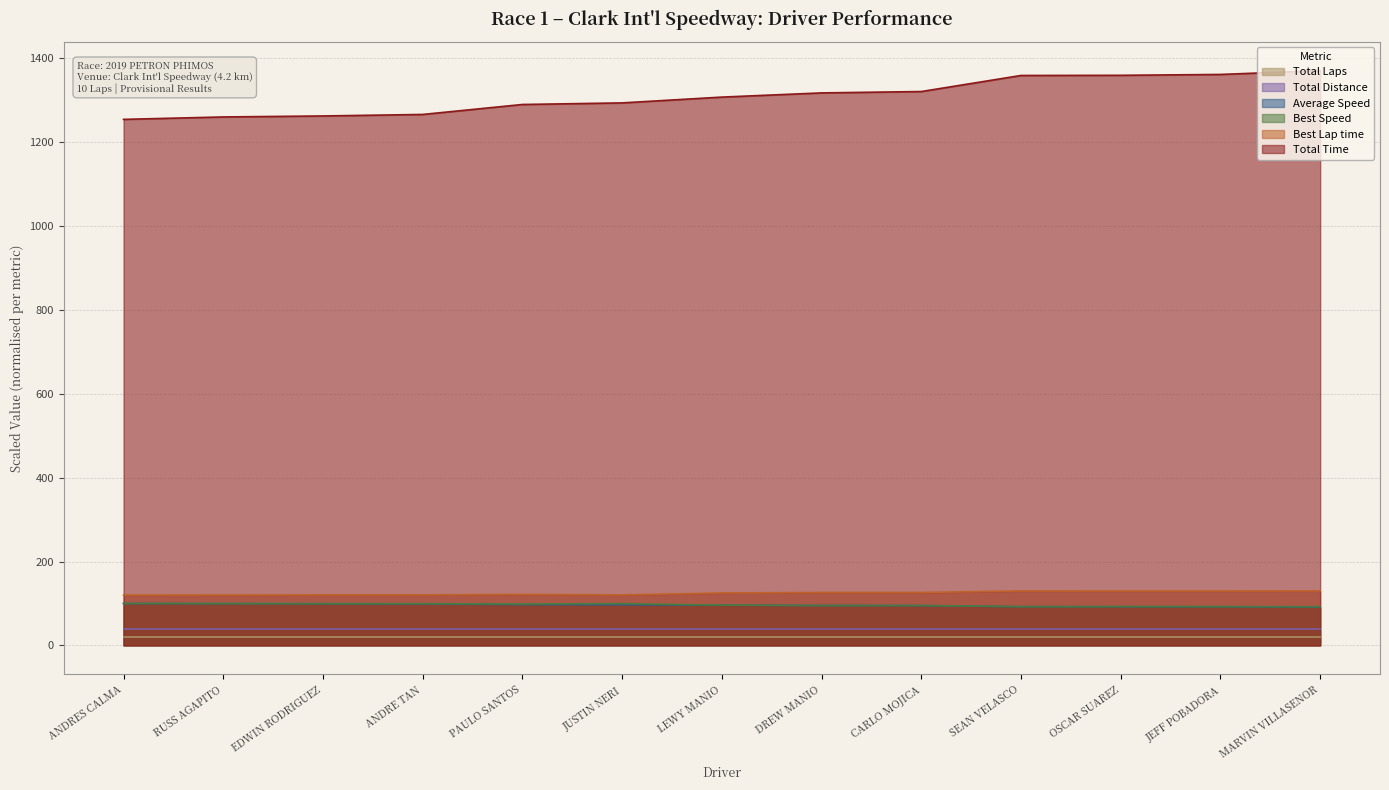

At which category is the sum across all series the highest?

MARVIN VILLASENOR